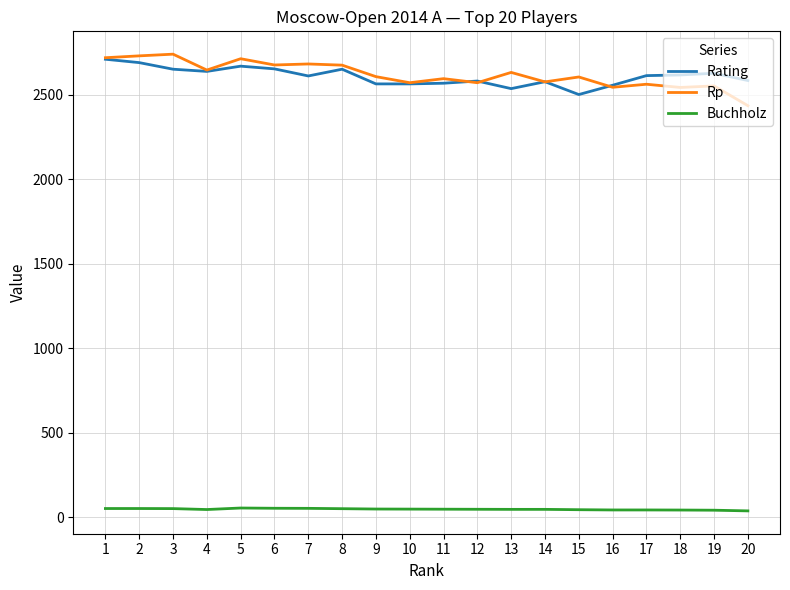

How many lines are shown in the chart?

3